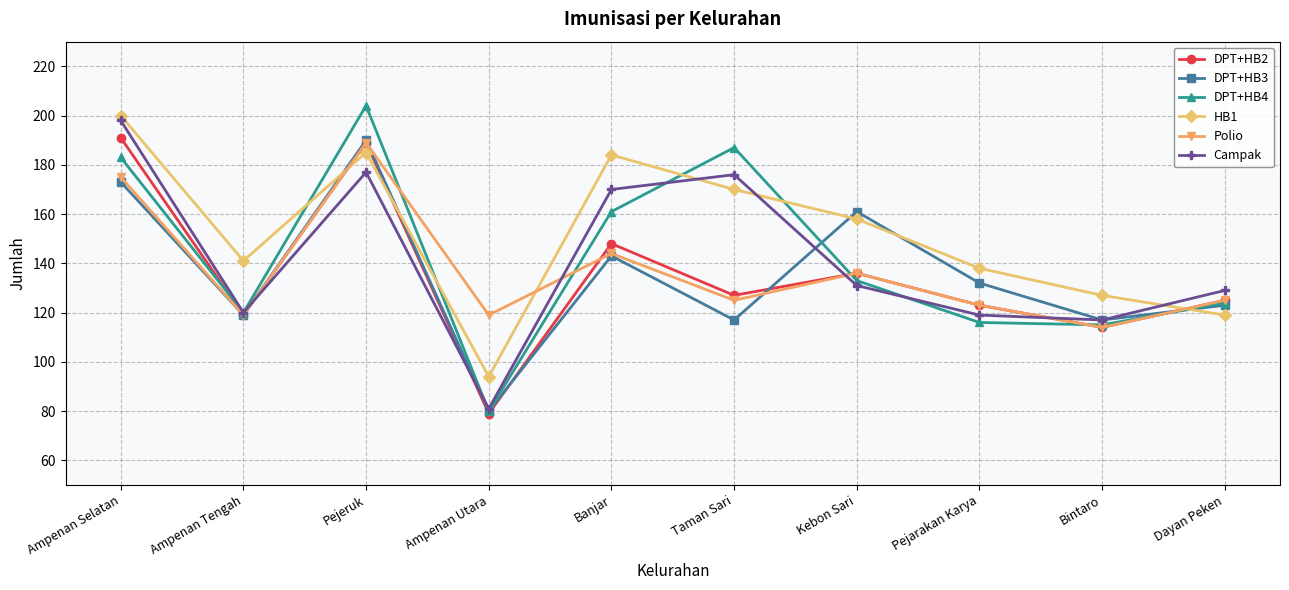

Is it true that Campak equals 129 at Dayan Peken?

True